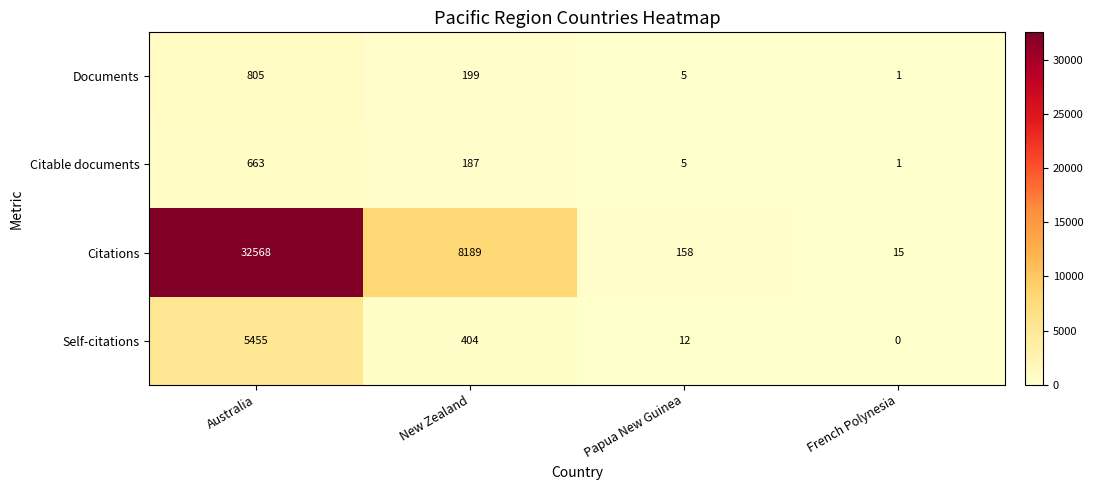

Reading left to right, transcribe all the data shown in this chart.

Documents: Australia=805	New Zealand=199	Papua New Guinea=5	French Polynesia=1
Citable documents: Australia=663	New Zealand=187	Papua New Guinea=5	French Polynesia=1
Citations: Australia=32568	New Zealand=8189	Papua New Guinea=158	French Polynesia=15
Self-citations: Australia=5455	New Zealand=404	Papua New Guinea=12	French Polynesia=0